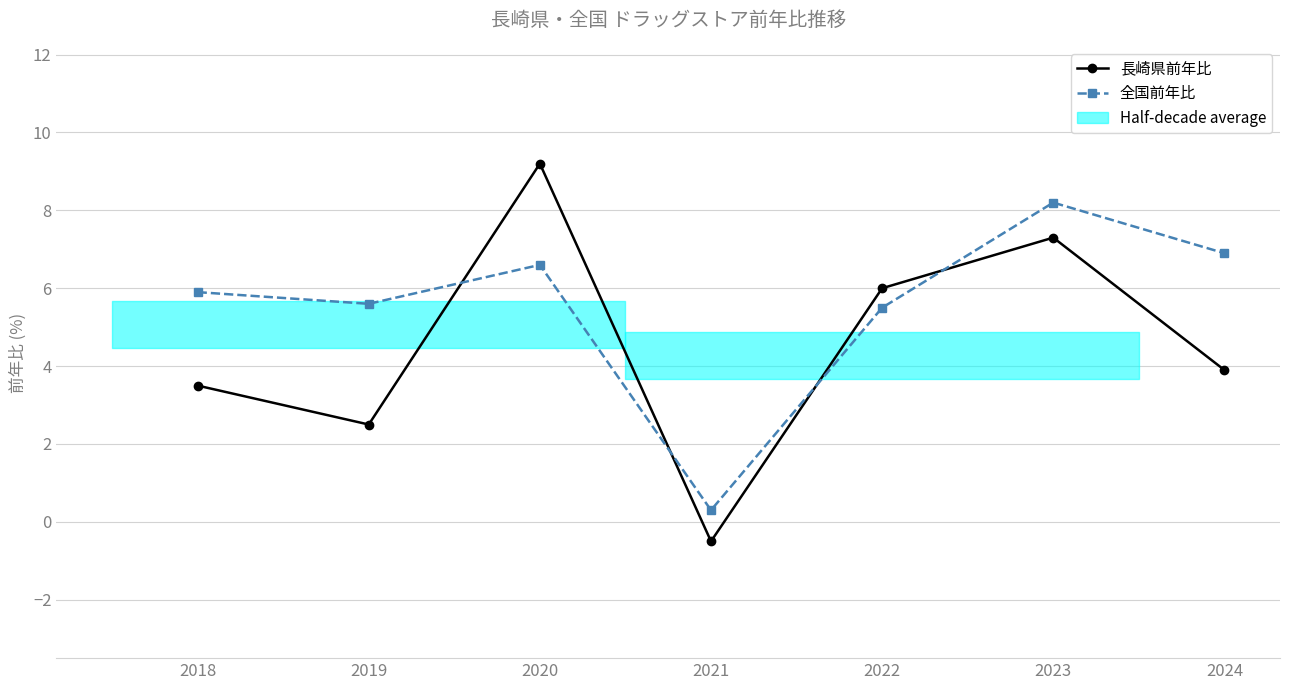

How many interior local peaks does the 全国前年比 series have?

2